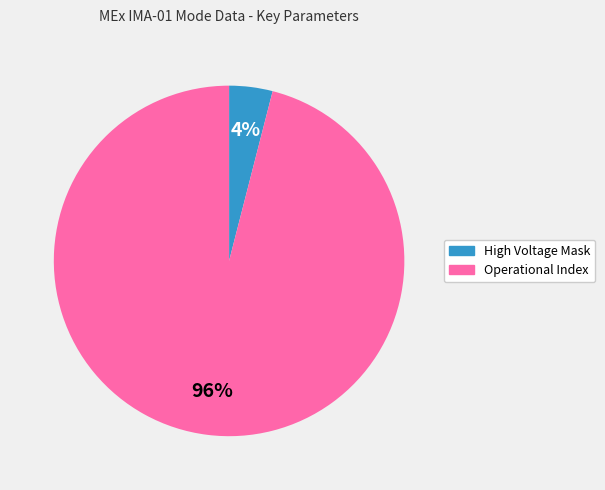

Count the number of slices in the pie.

2